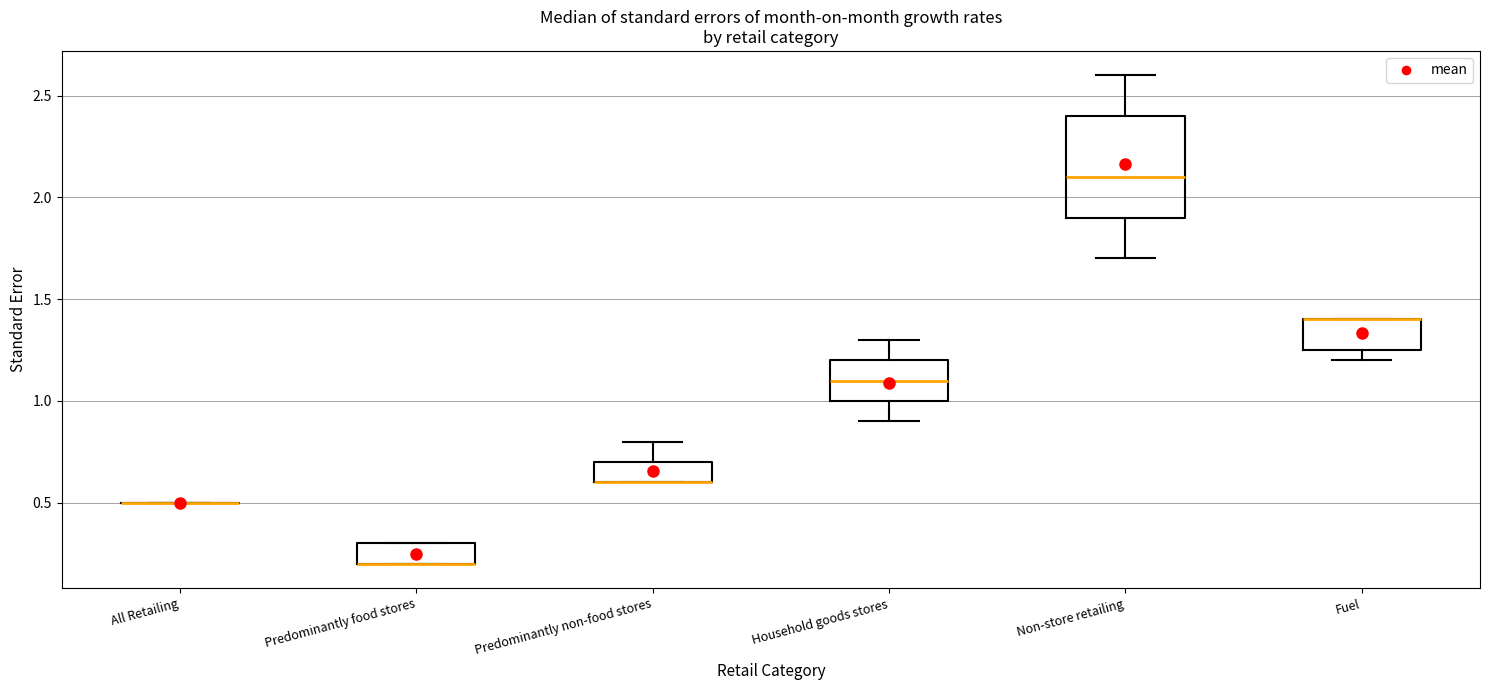

Reading left to right, read every box against the y-axis: the position of its median line, the range the box covers, and the ends of its whiskers. The values are not printed on the chart, so give them approximately, as read against the axis.

All Retailing: box collapsed to a line at 0.50, whiskers 0.50 to 0.50
Predominantly food stores: median 0.20 (drawn on the box's lower edge), box 0.20 to 0.30, whiskers 0.20 to 0.30
Predominantly non-food stores: median 0.60 (drawn on the box's lower edge), box 0.60 to 0.70, whiskers 0.60 to 0.80
Household goods stores: median 1.10, box 1.00 to 1.20, whiskers 0.90 to 1.30
Non-store retailing: median 2.10, box 1.90 to 2.40, whiskers 1.70 to 2.60
Fuel: median 1.40 (drawn on the box's upper edge), box 1.25 to 1.40, whiskers 1.20 to 1.40